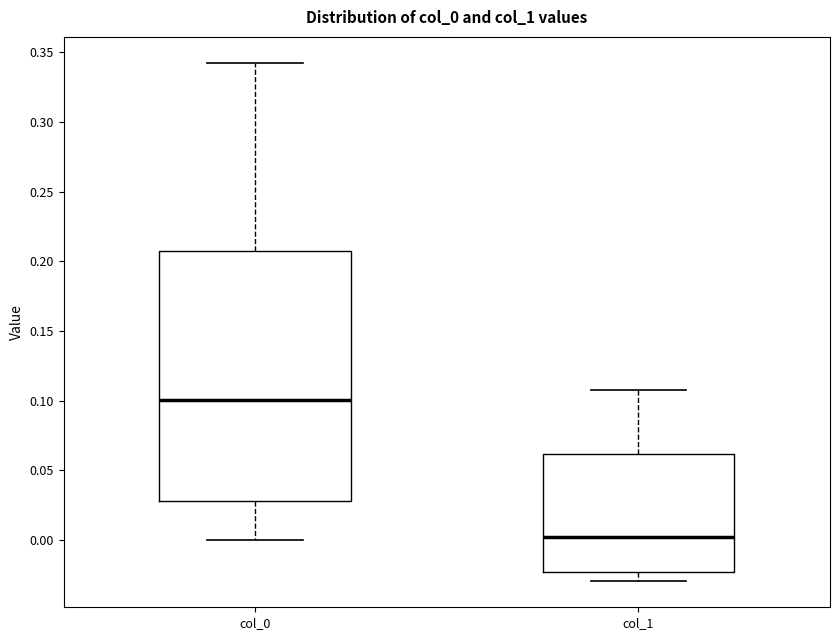

Comparing the boxes themselves (not the whiskers), which one is the tallest?

col_0